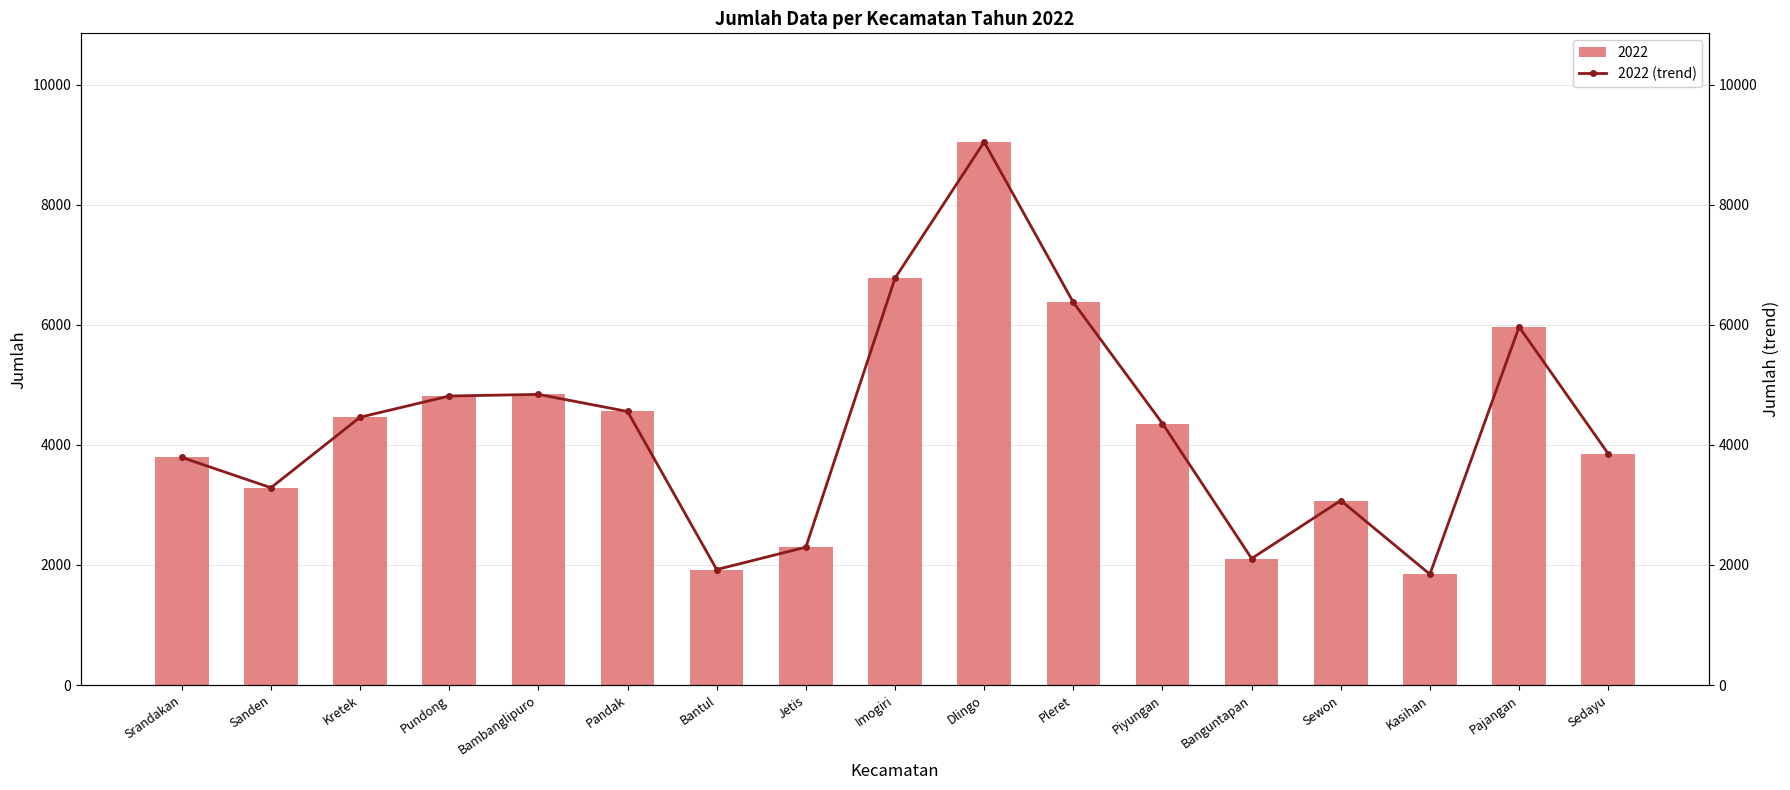

Reading left to right, extract all data points from this chart.

Srandakan=3792	Sanden=3287	Kretek=4461	Pundong=4814	Bambanglipuro=4841	Pandak=4557	Bantul=1924	Jetis=2297	Imogiri=6775	Dlingo=9045	Pleret=6374	Piyungan=4356	Banguntapan=2108	Sewon=3074	Kasihan=1846	Pajangan=5965	Sedayu=3853